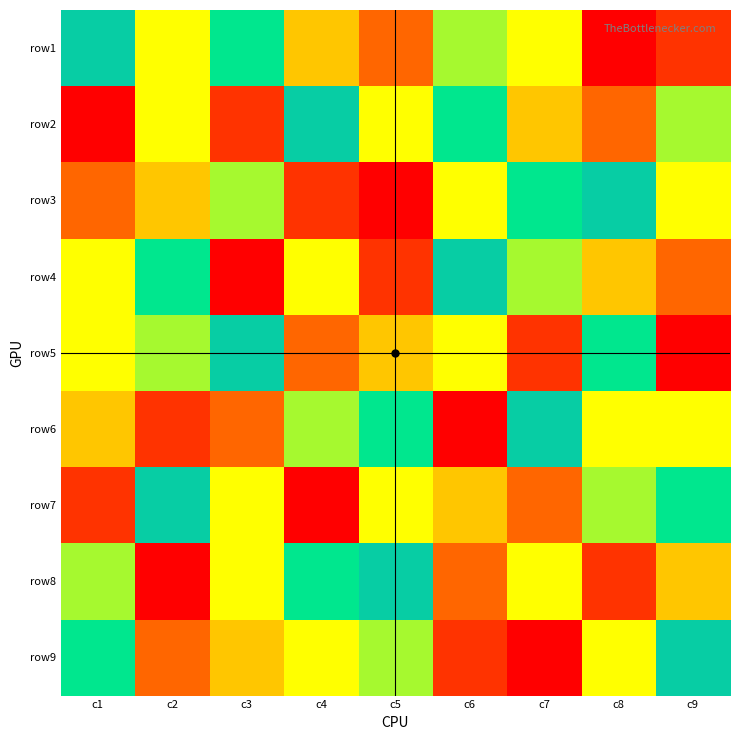

Which has a higher value, c8 or c9?

c9